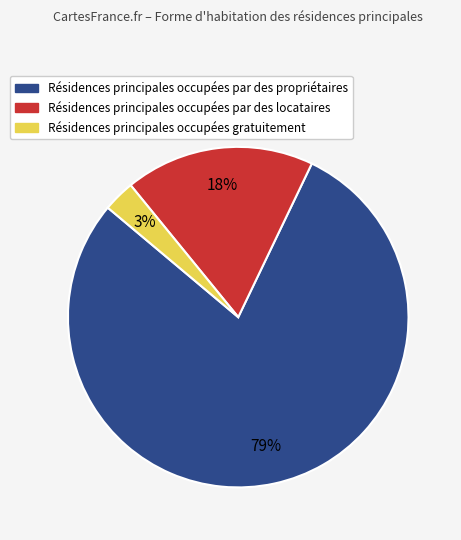

Combined, do Résidences principales occupées par des propriétaires and Résidences principales occupées par des locataires account for over 50%?

Yes